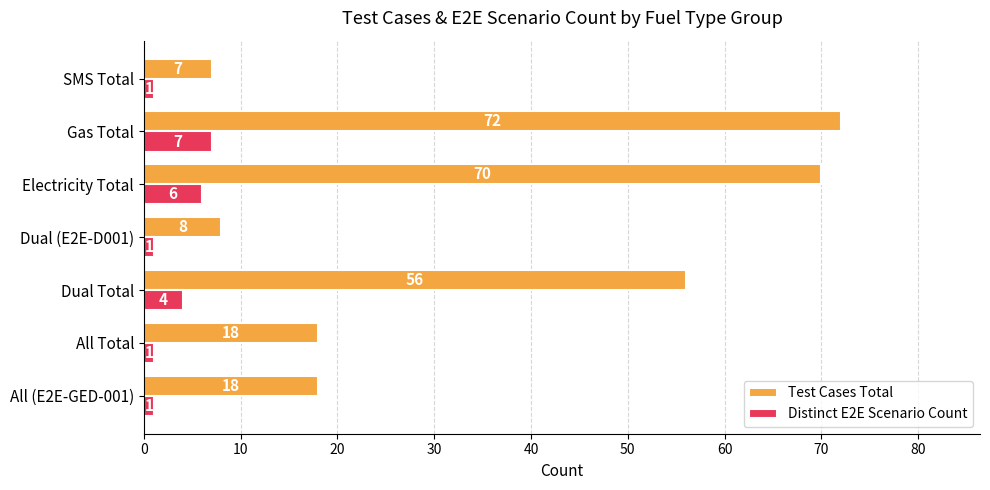

Which series has the largest range (max minus min)?

Test Cases Total